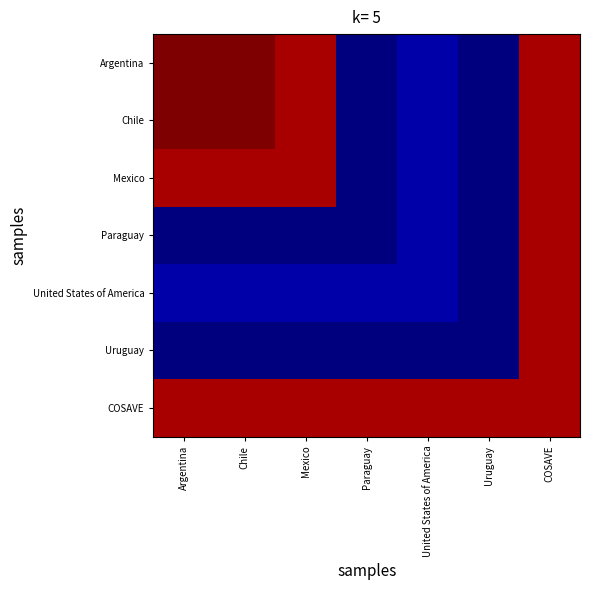

Reading right to left, list all the values displayed in this chart.

Argentina: COSAVE=2018	Uruguay=1993	United States of America=1994	Paraguay=1993	Mexico=2018	Chile=2019	Argentina=2019
Chile: COSAVE=2018	Uruguay=1993	United States of America=1994	Paraguay=1993	Mexico=2018	Chile=2019	Argentina=2019
Mexico: COSAVE=2018	Uruguay=1993	United States of America=1994	Paraguay=1993	Mexico=2018	Chile=2018	Argentina=2018
Paraguay: COSAVE=2018	Uruguay=1993	United States of America=1994	Paraguay=1993	Mexico=1993	Chile=1993	Argentina=1993
United States of America: COSAVE=2018	Uruguay=1993	United States of America=1994	Paraguay=1994	Mexico=1994	Chile=1994	Argentina=1994
Uruguay: COSAVE=2018	Uruguay=1993	United States of America=1993	Paraguay=1993	Mexico=1993	Chile=1993	Argentina=1993
COSAVE: COSAVE=2018	Uruguay=2018	United States of America=2018	Paraguay=2018	Mexico=2018	Chile=2018	Argentina=2018